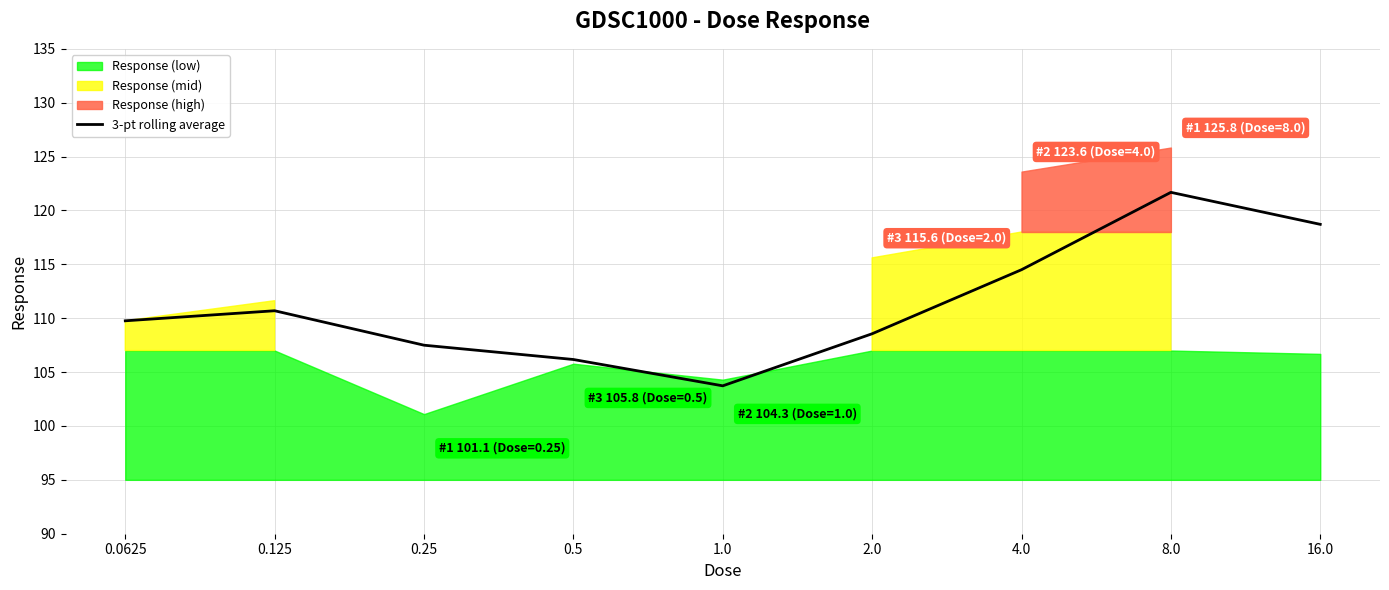

The value at 0.125 is 110.7. True or false?

True